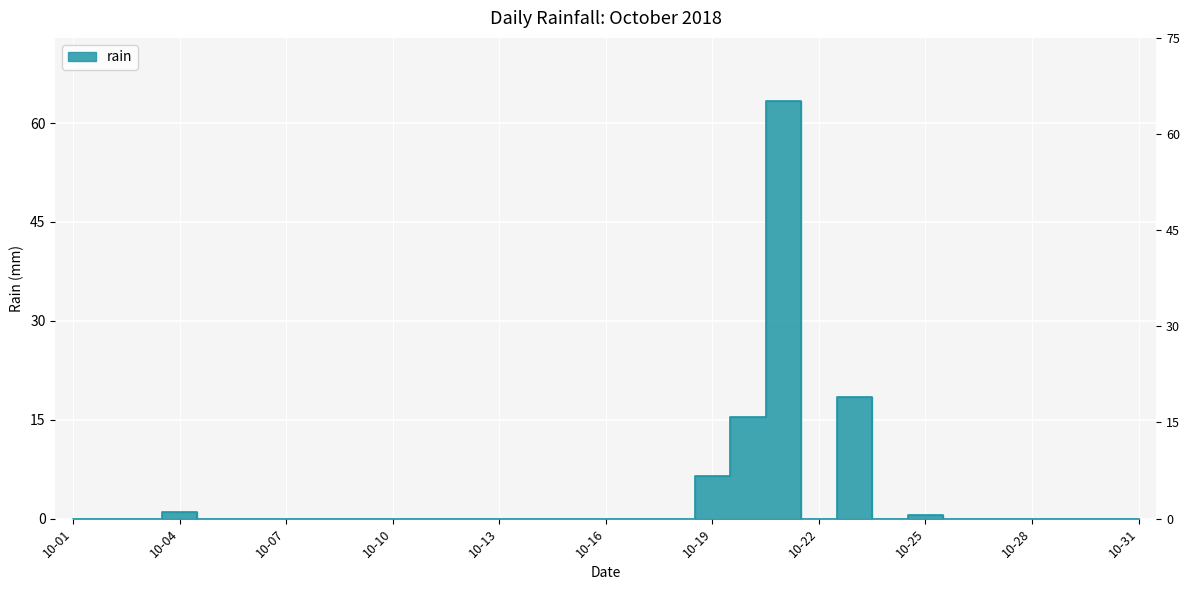

Which has a higher value, 2018-10-11 or 2018-10-01?

2018-10-11